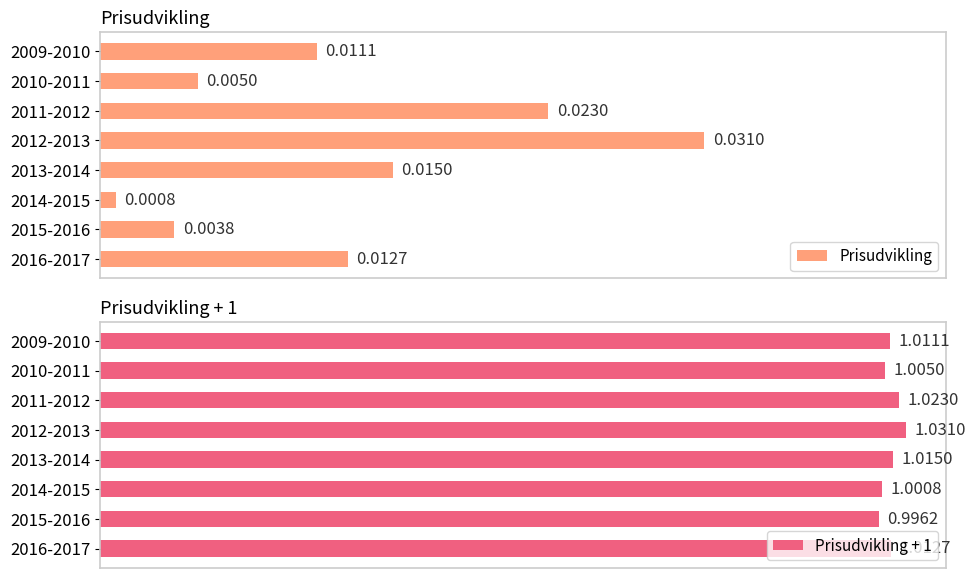

List the series in order of their overall mean, lowest first.

Prisudvikling, Prisudvikling + 1